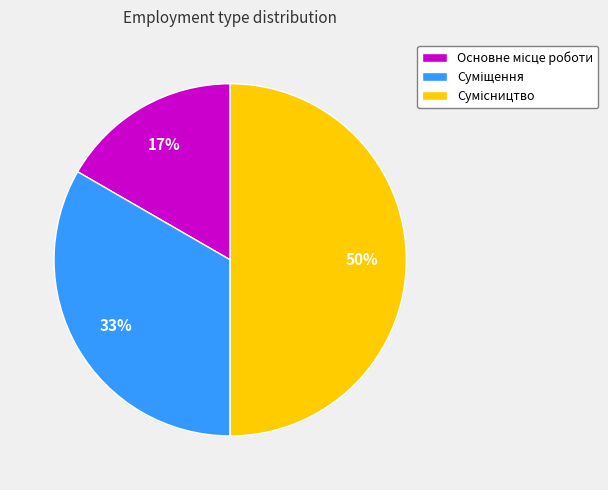

To the nearest percent, what is the average slice percentage?

33%